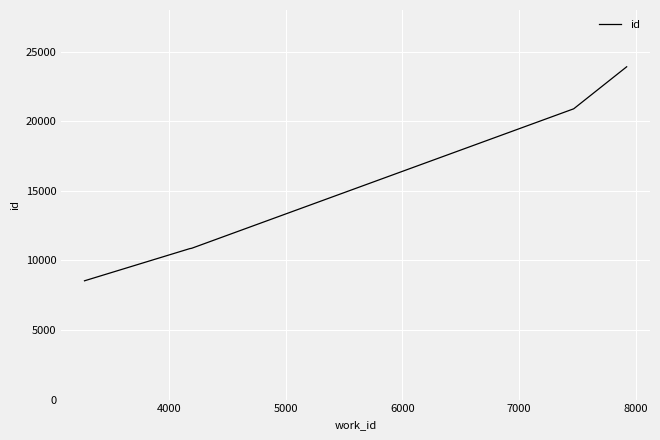

True or false: the data has more than 2 interior local peaks.

False